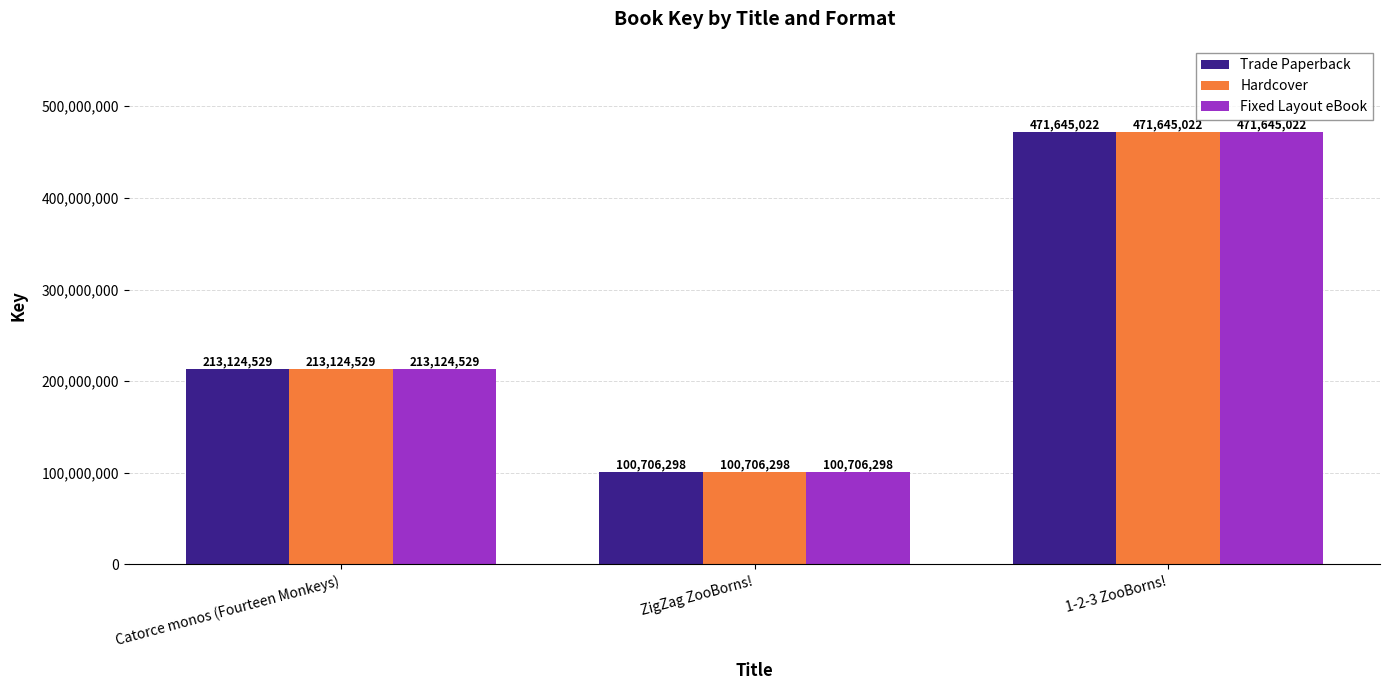

What is the average value of the Hardcover series?

261825283